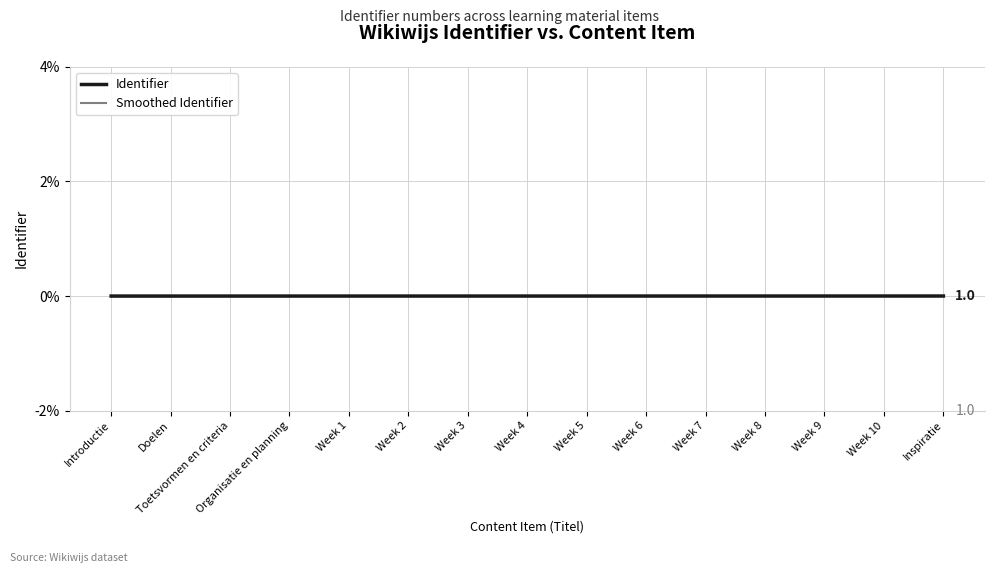

Which series has the widest spread of values?

Identifier